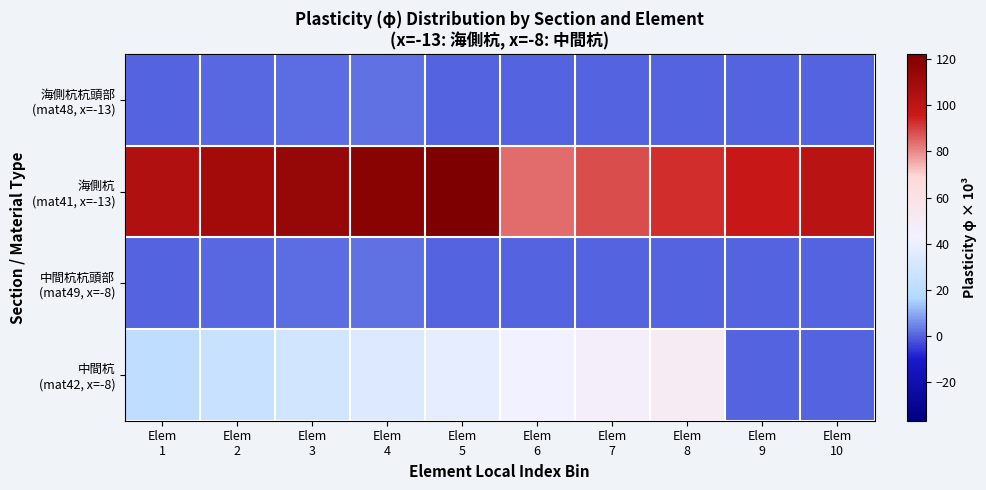

Which series has the largest total across all categories?

海側杭 (mat41, x=-13)